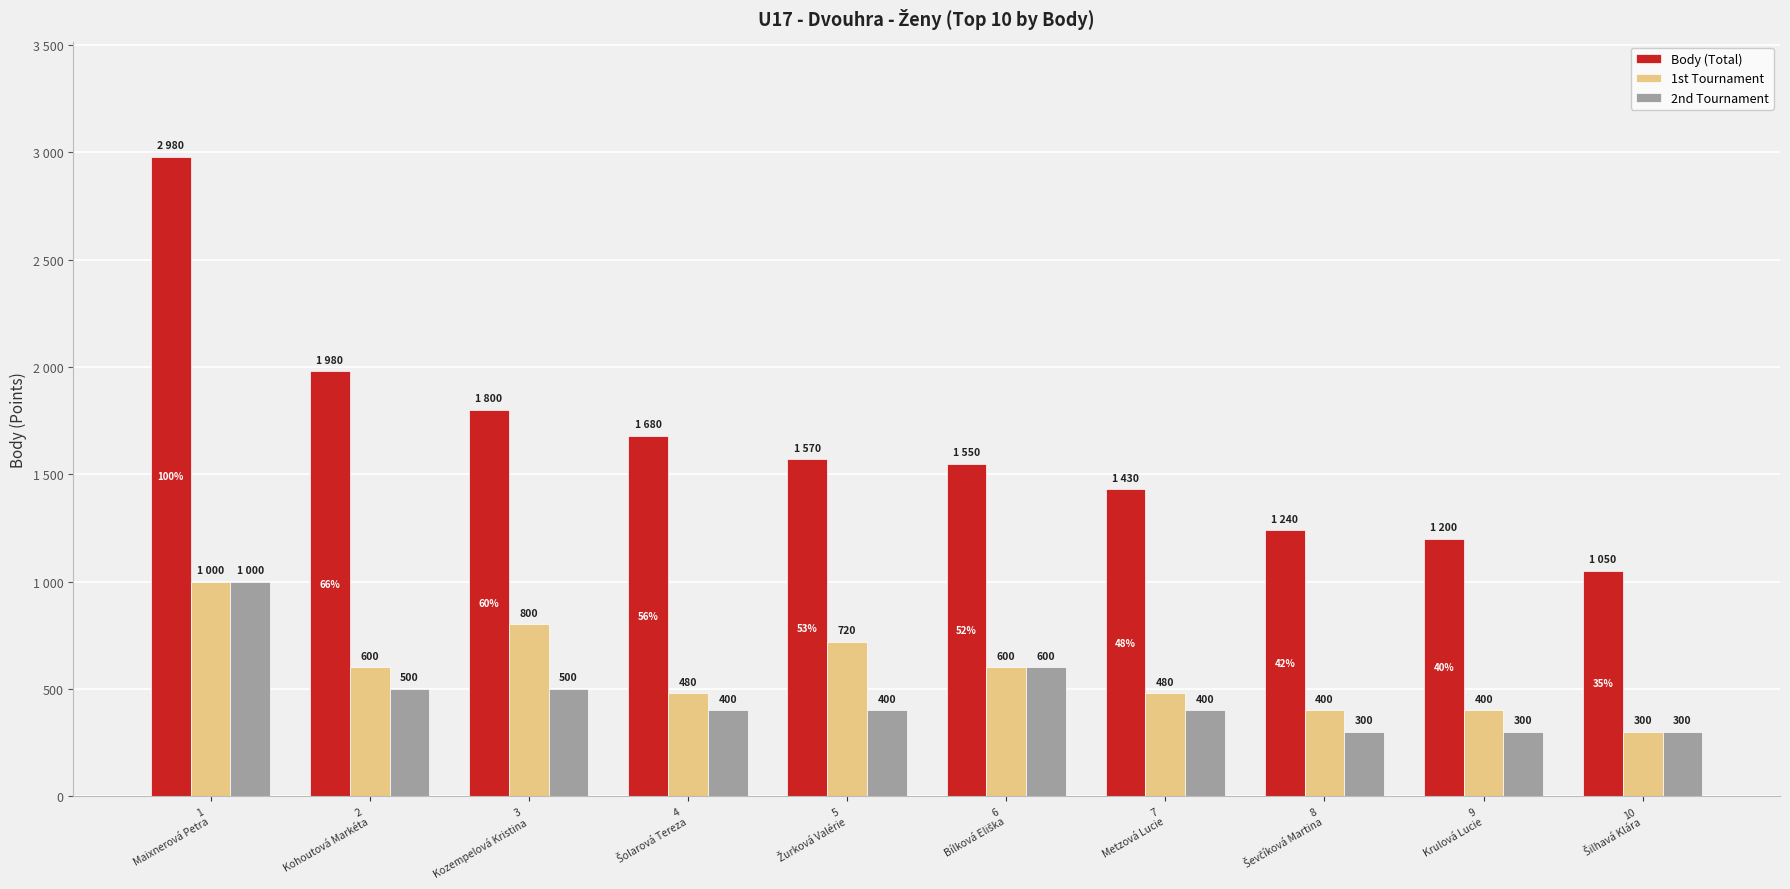

The value of 1st Tournament at 1
Maixnerová Petra is 1726. True or false?

False